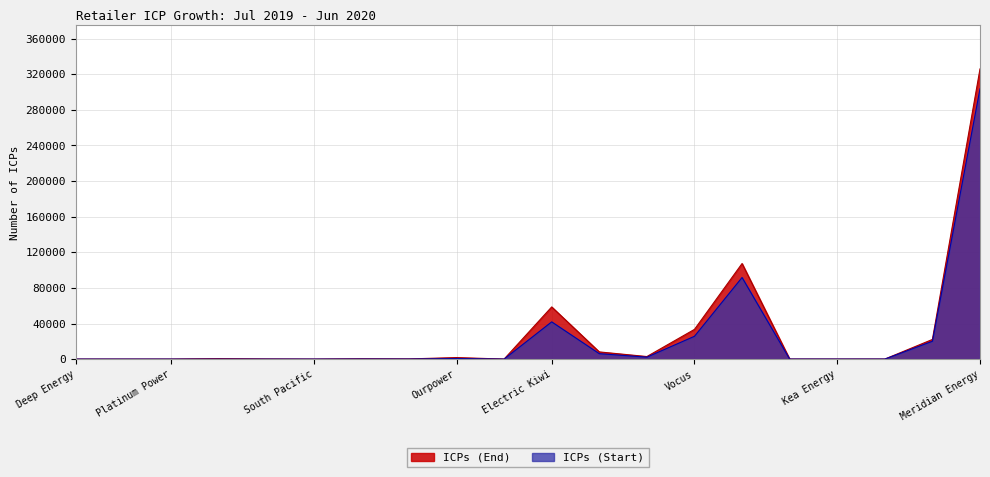

What is the difference between the maximum and second lowest values in the ICPs (End) series?

325985